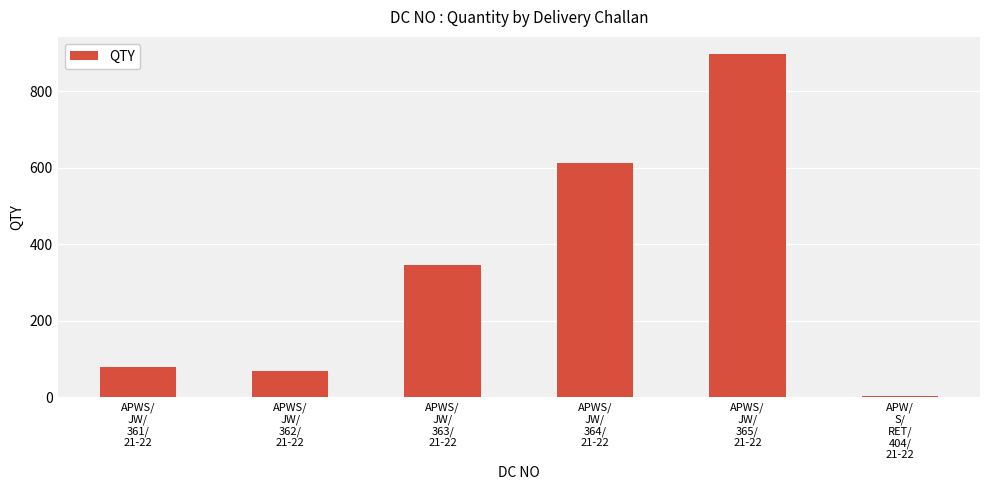

What is the difference between the second highest and second lowest values?

543